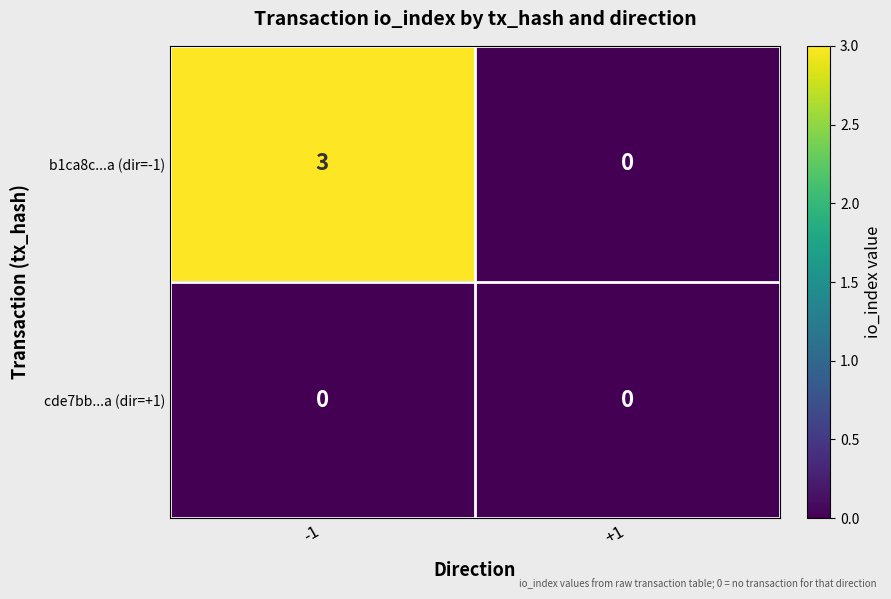

At how many categories does at least one series exceed 1?

1